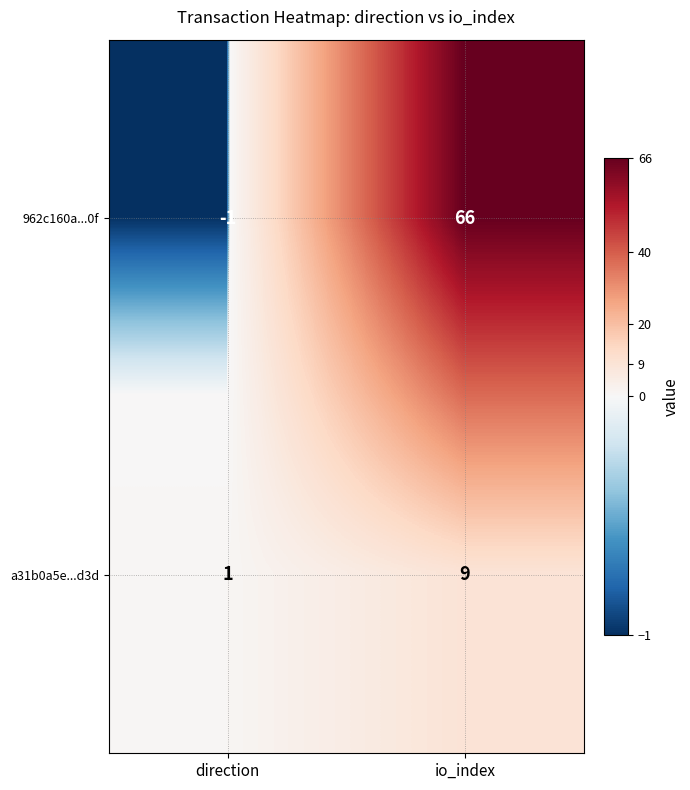

What is the difference between the maximum and minimum values in the 962c160a...0f series?

67